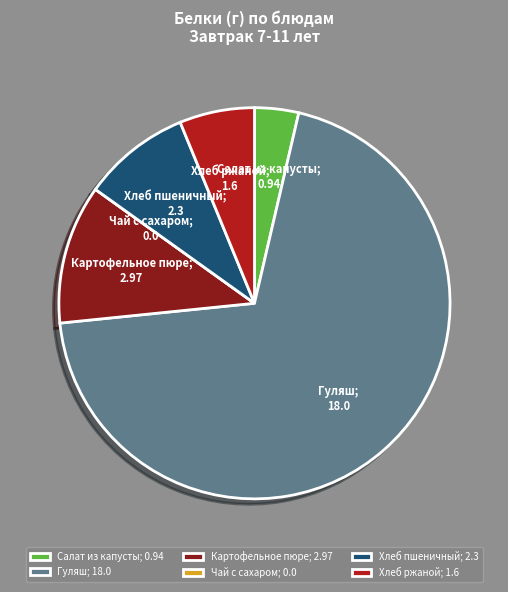

Does Гуляш account for over 50% of the chart?

Yes